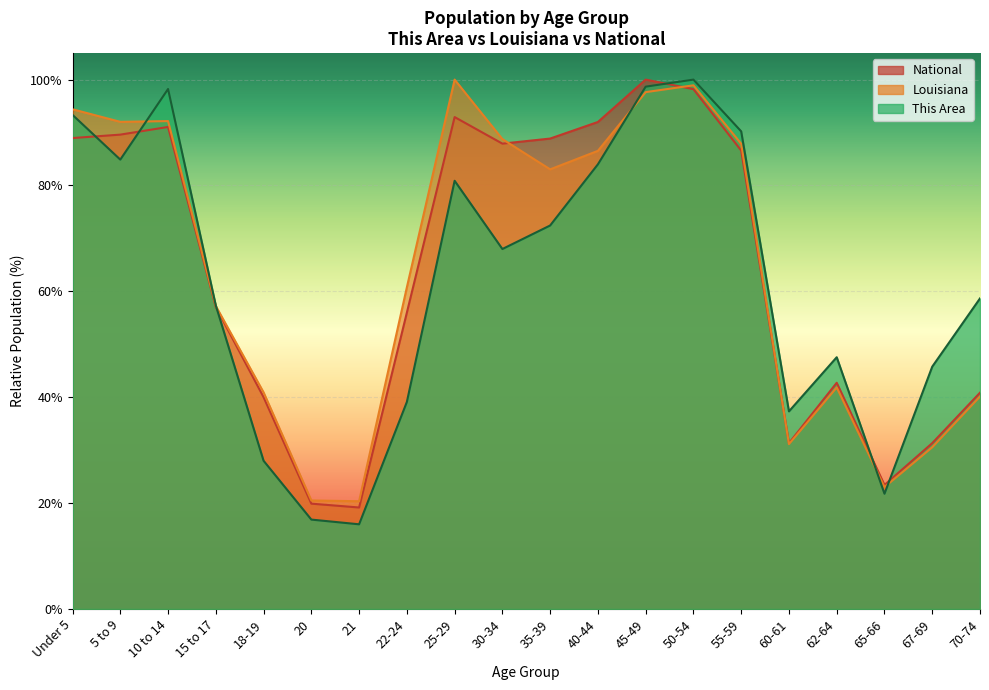

Where is National nearest to the value 59?

15 to 17